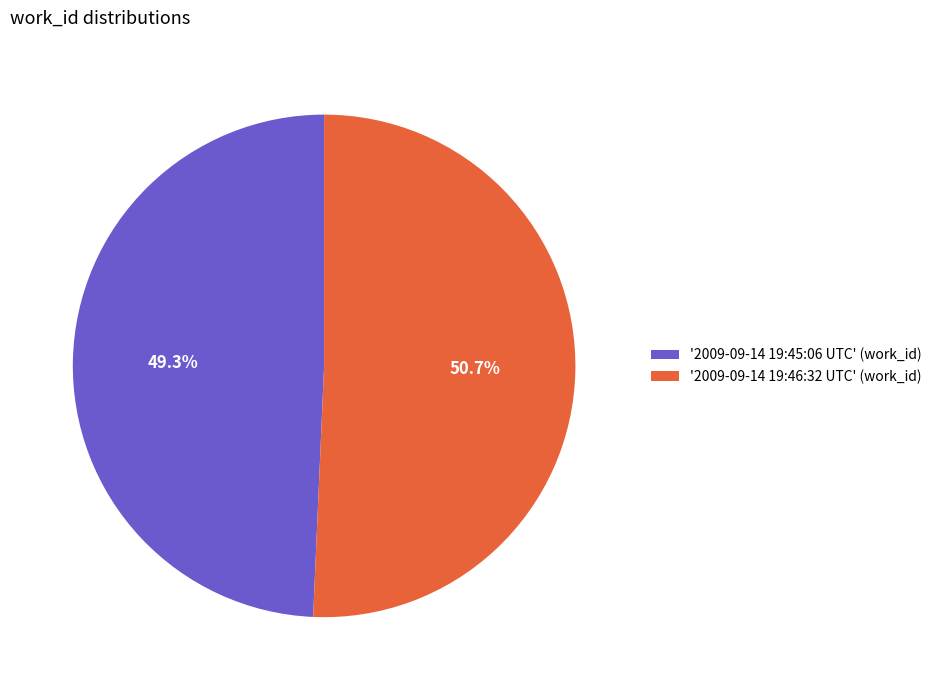

Which slice is the smallest?

'2009-09-14 19:45:06 UTC' (work_id)